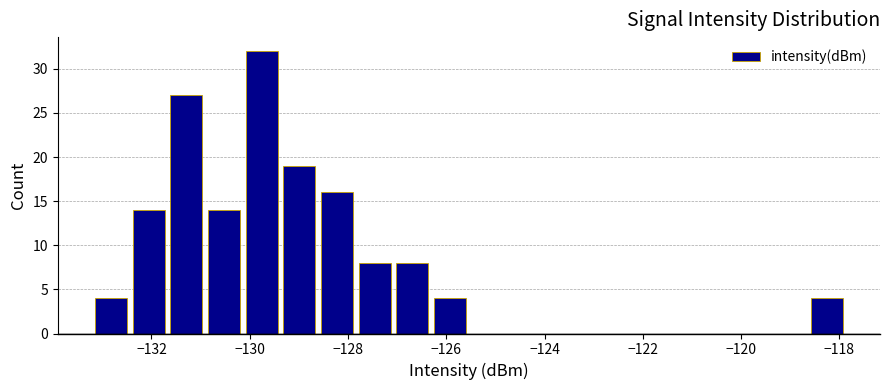

Around what value on the x-axis is the tallest bar? Give the approximate position of its centre, as read against the axis.

-129.8